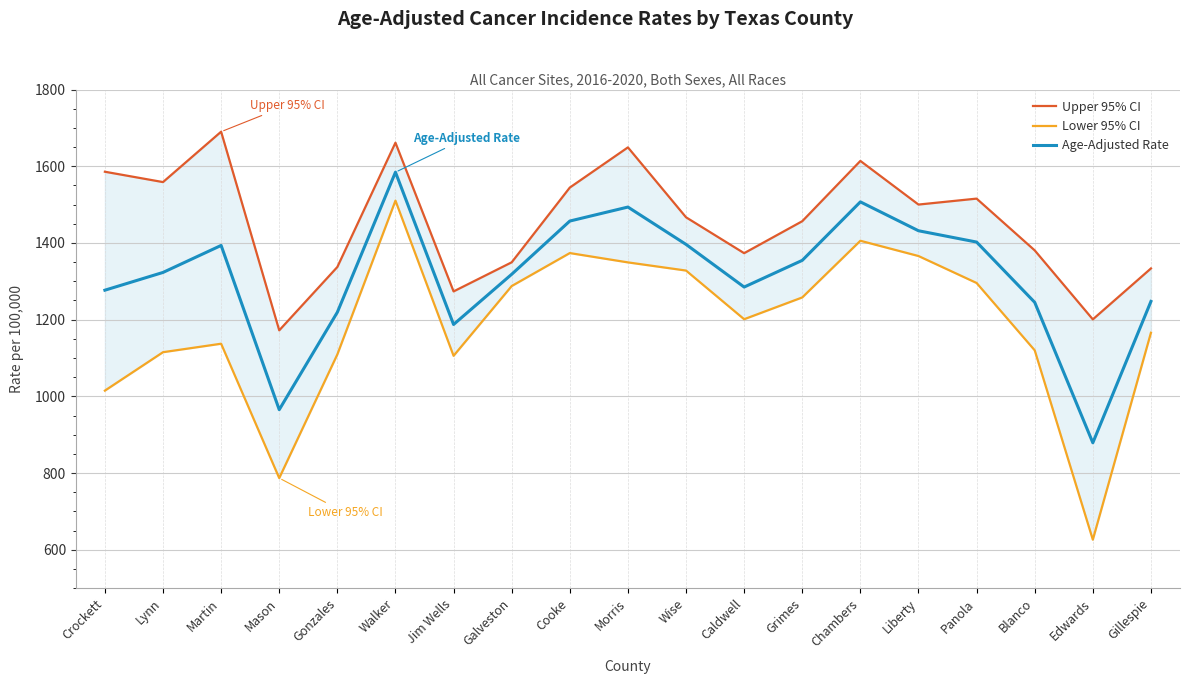

What is the label of the 17th point from the left?

Blanco